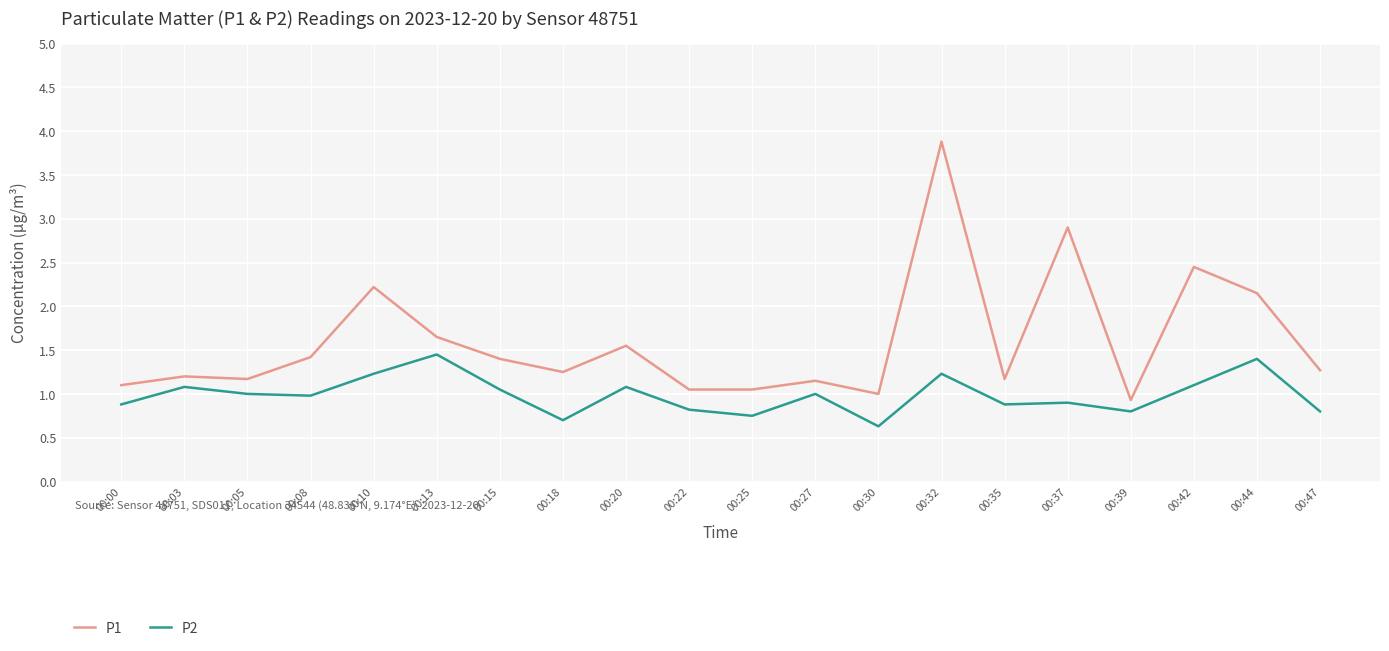

True or false: P1 and P2 cross at least once.

False